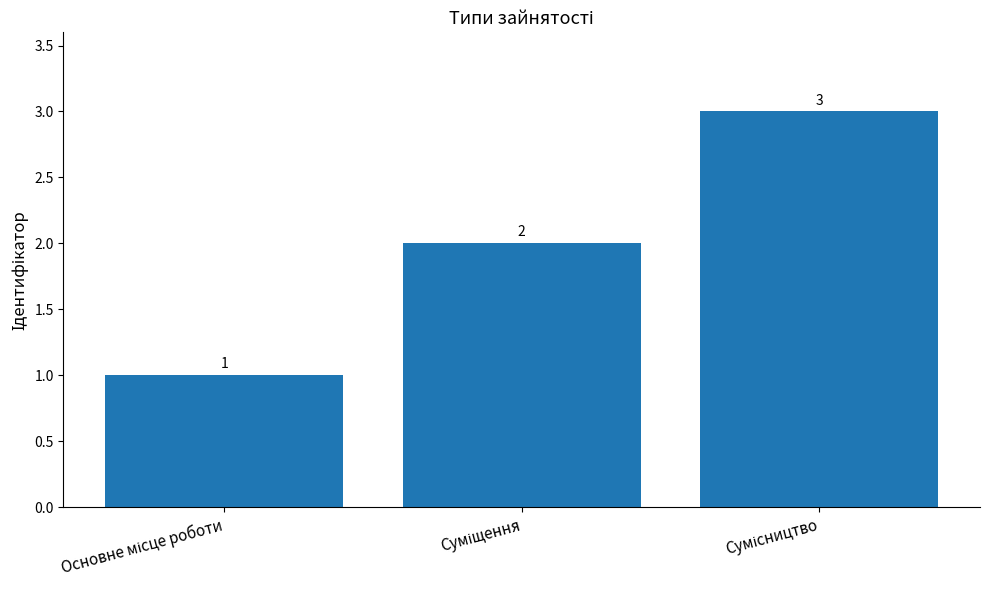

How many data points are less than 2?

1